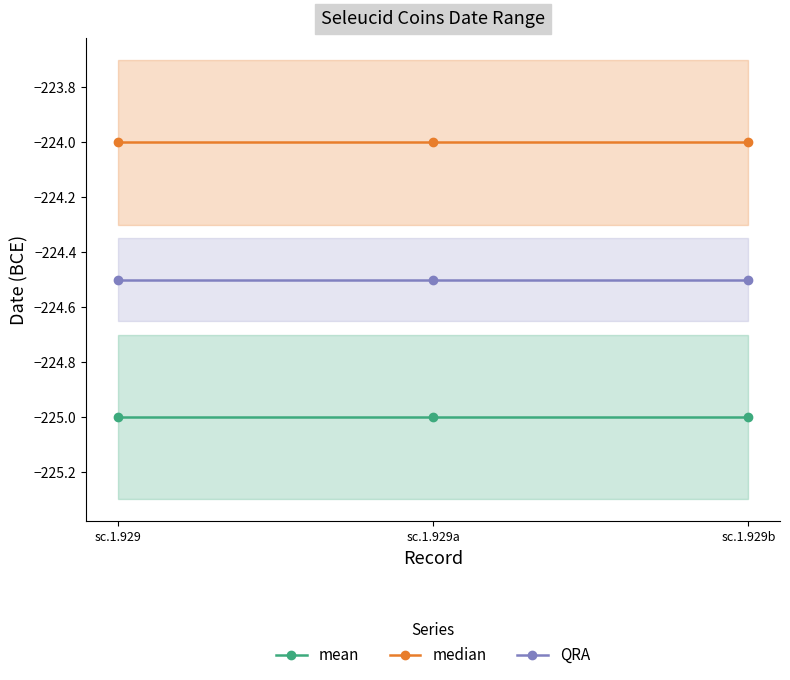

What is the sum of the median values at sc.1.929 and sc.1.929a?

-448.0